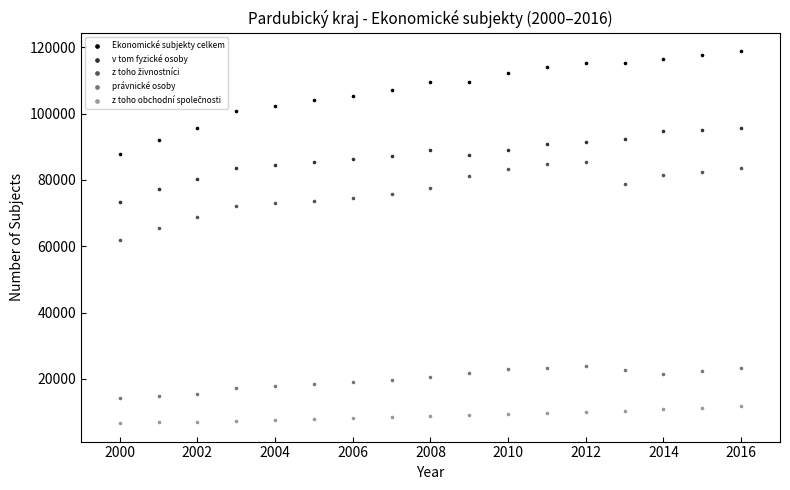

What is the X range (max minus min) for the scatter plot?

16